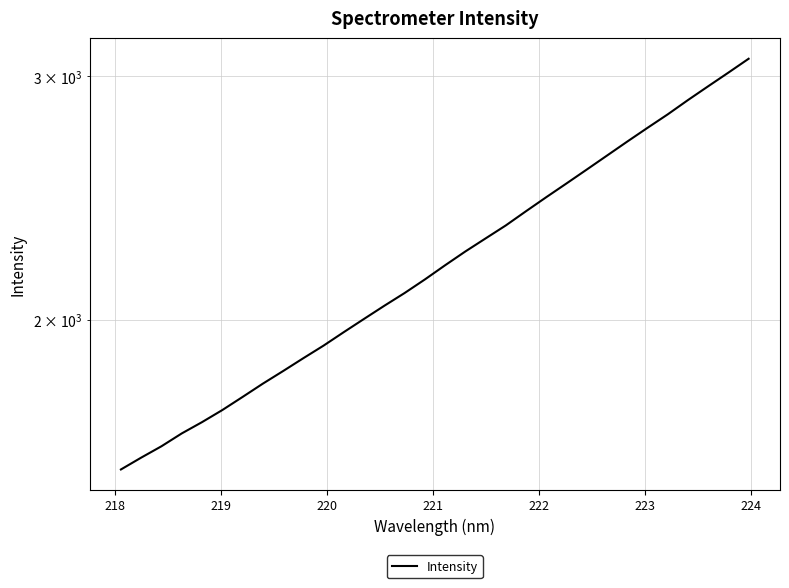

The chart shows a value of 2440.7 at 222. True or false?

False